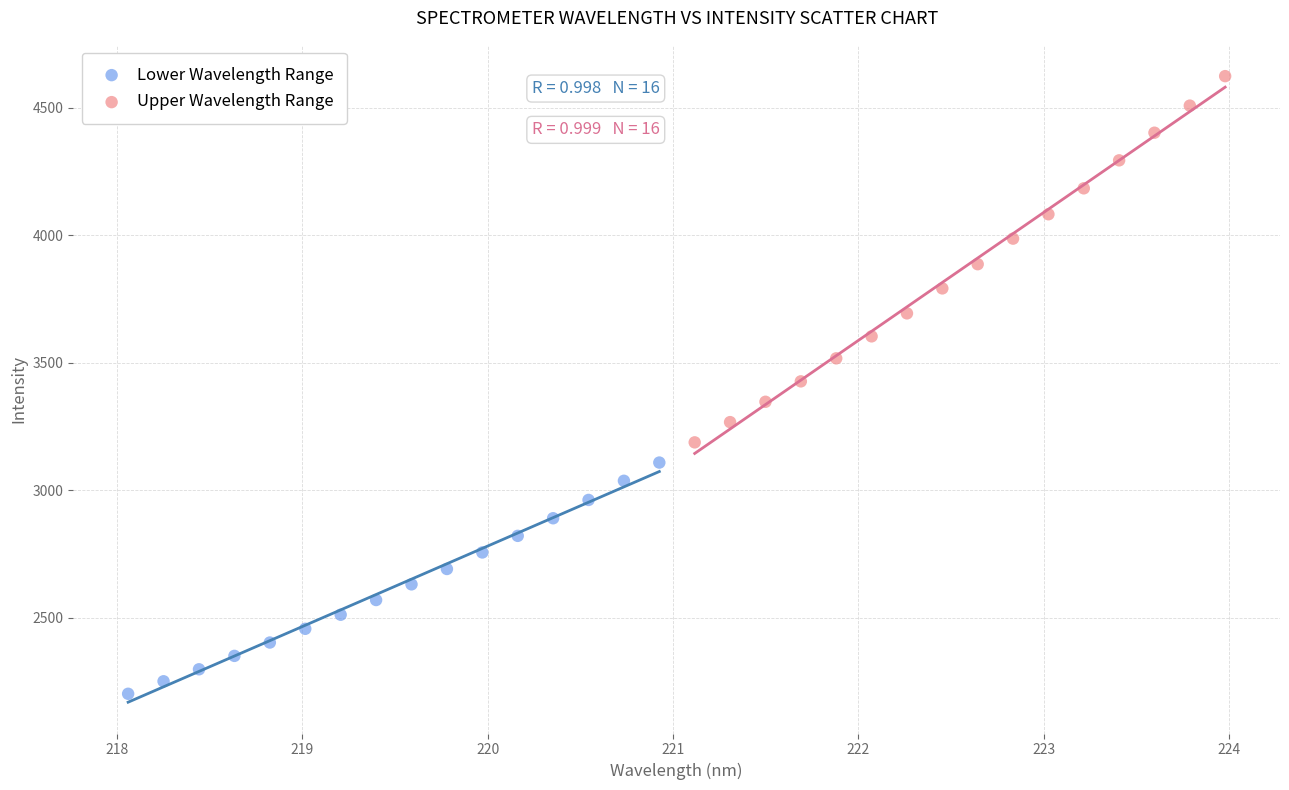

Which series reaches the minimum Y coordinate?

Lower Wavelength Range